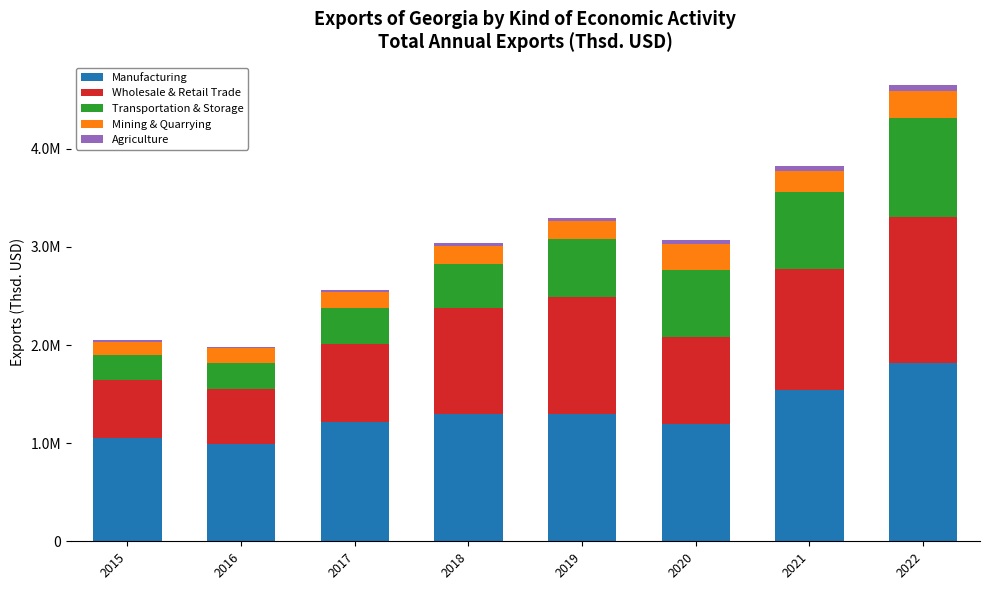

What is the difference between the second highest and second lowest values in the Transportation & Storage series?

513450.8